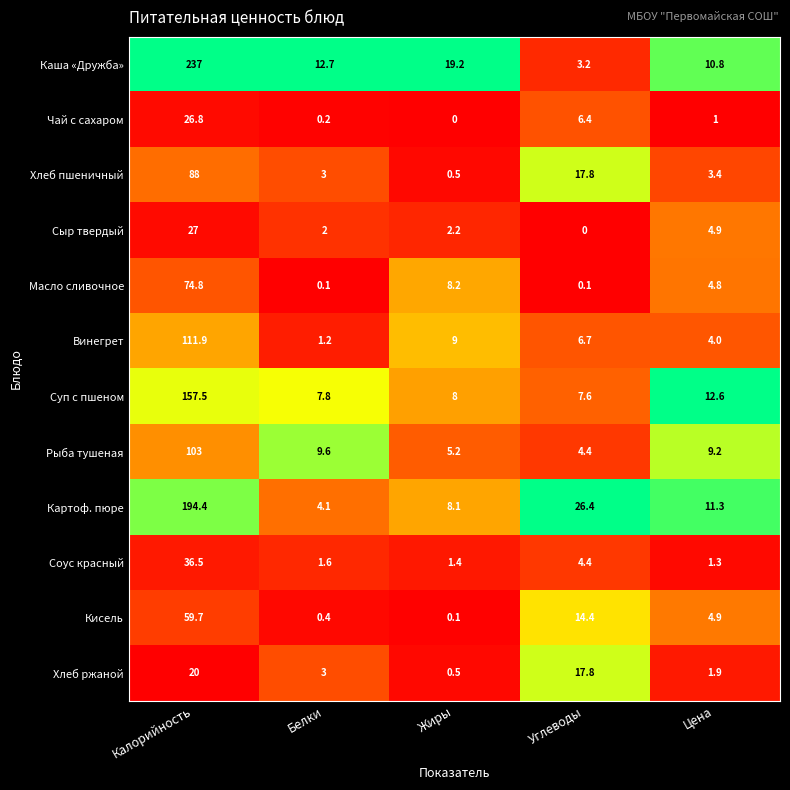

What is the difference between the Масло сливочное values at Белки and Жиры?

8.1